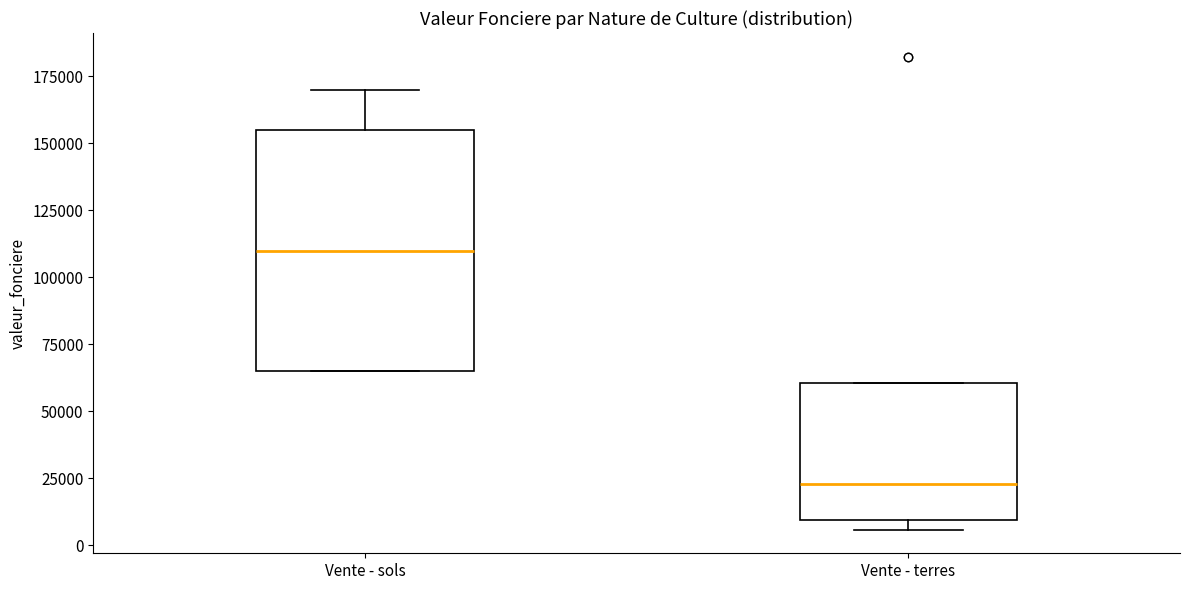

Reading left to right, transcribe this box plot: for each box, give where its median line is, the range the box spans, and where its two whiskers end, as read against the y-axis. The values are not printed on the chart, so give them approximately, as read against the axis.

Vente - sols: median 110000, box 65000 to 155000, whiskers 65000 to 170000
Vente - terres: median 25000, box 10000 to 60000, whiskers 5000 to 60000